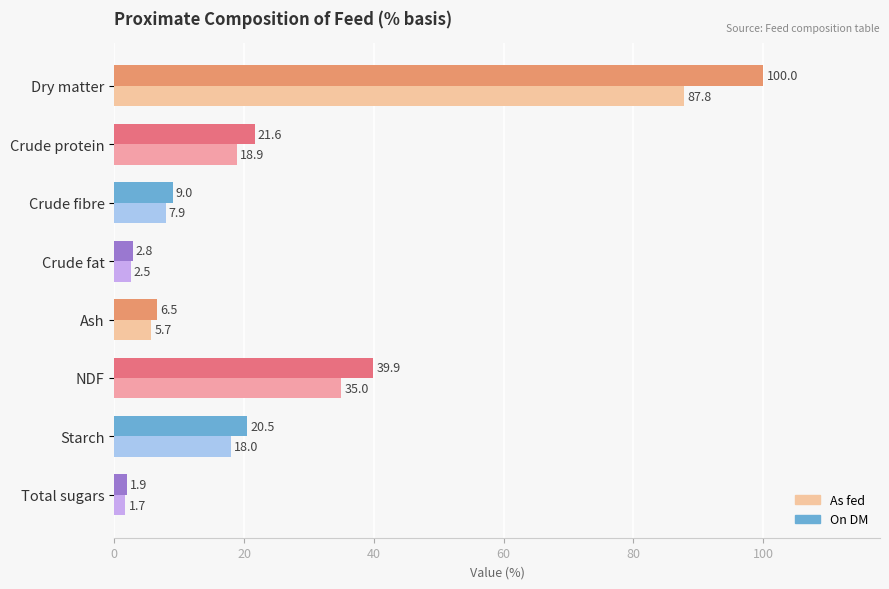

The value of As fed at Starch is 10.7. True or false?

False